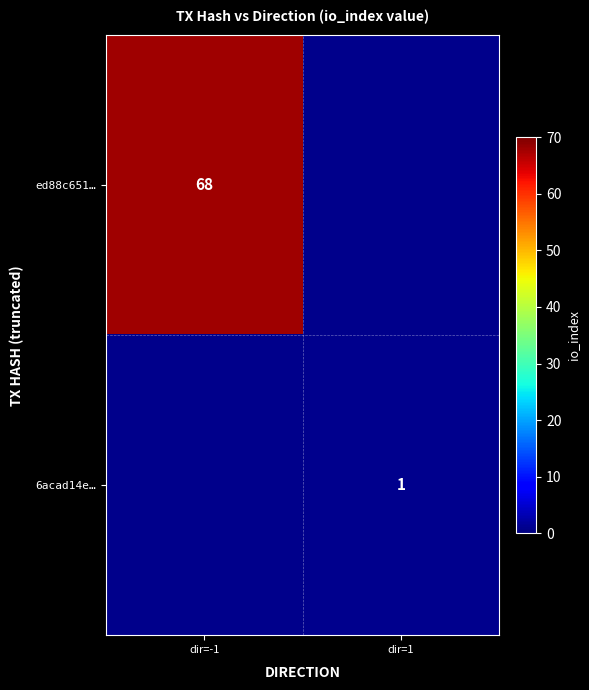

Which has a higher value, dir=1 or dir=-1?

dir=-1